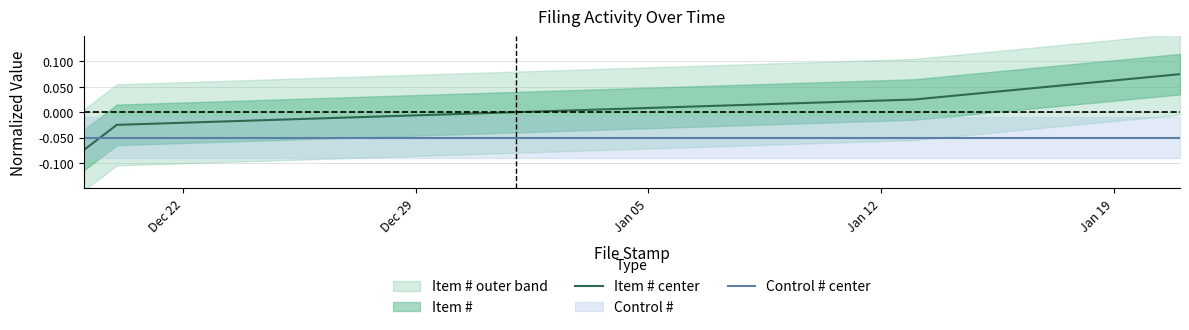

Which series ends up on top after the final intersection of Item # center and Control # center?

Item # center